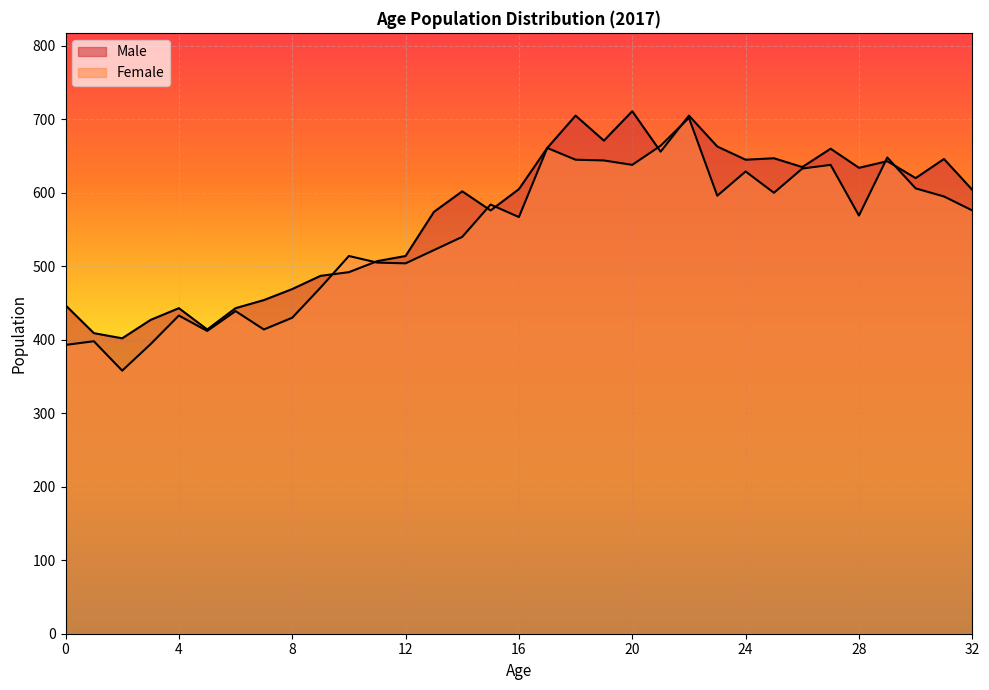

How many interior local valleys does the Male series have?

9